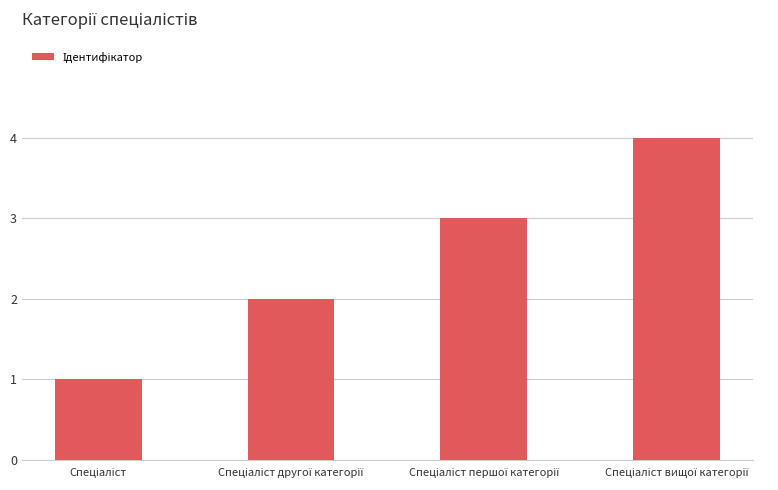

What is the value of the 3rd bar from the left?

3